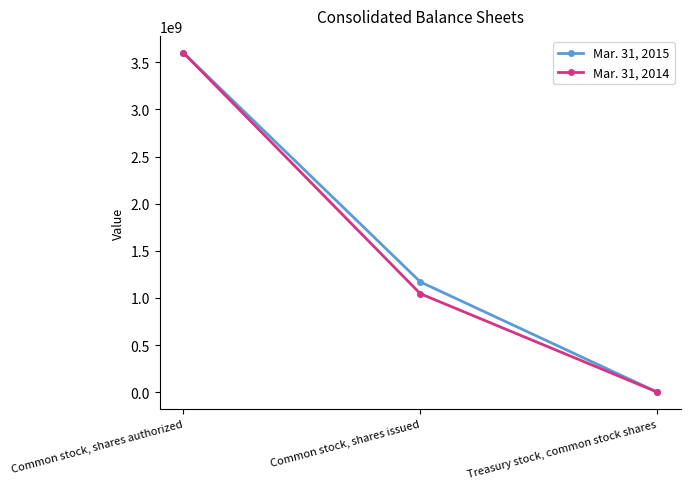

What is the average value of the Mar. 31, 2014 series?

1548578128